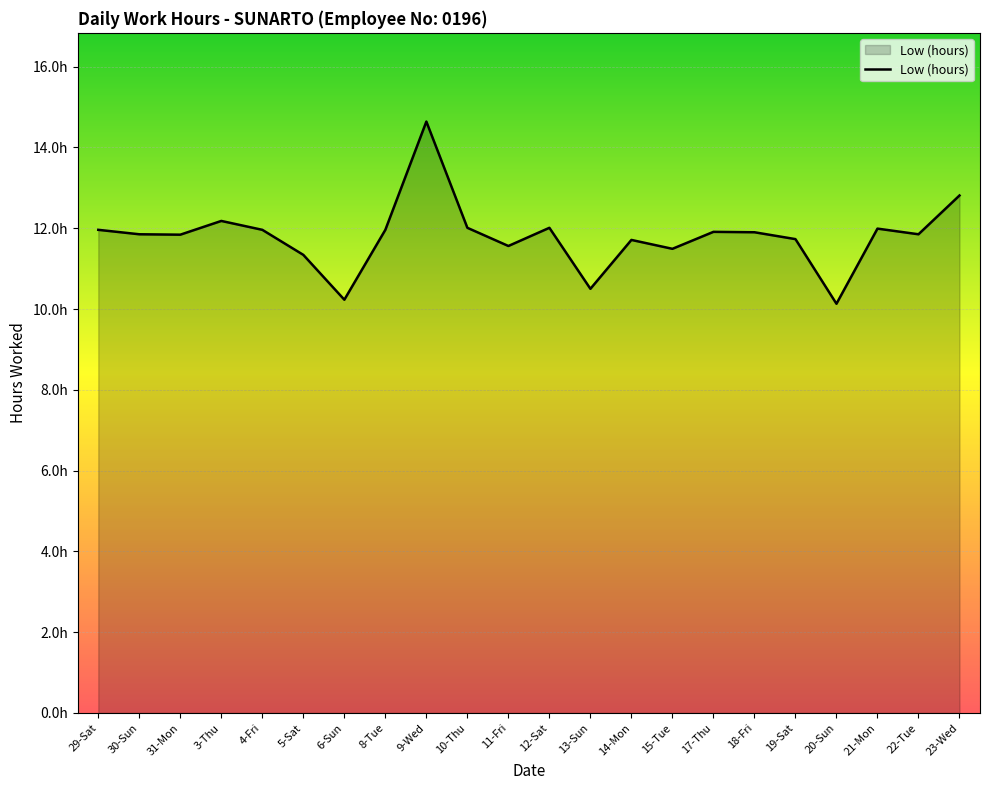

List the labels in order of value, largest first.

9-Wed, 23-Wed, 3-Thu, 10-Thu, 12-Sat, 21-Mon, 29-Sat, 4-Fri, 8-Tue, 17-Thu, 18-Fri, 30-Sun, 22-Tue, 31-Mon, 19-Sat, 14-Mon, 11-Fri, 15-Tue, 5-Sat, 13-Sun, 6-Sun, 20-Sun